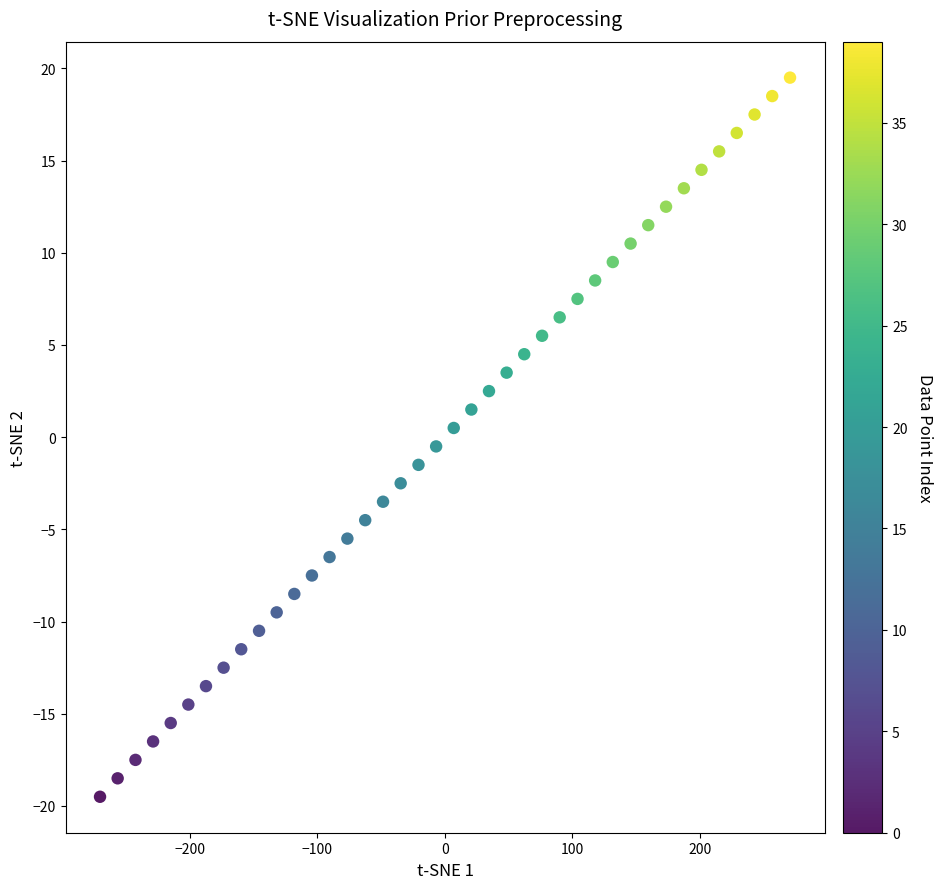

What is the range of Y values (max minus min)?

39.0